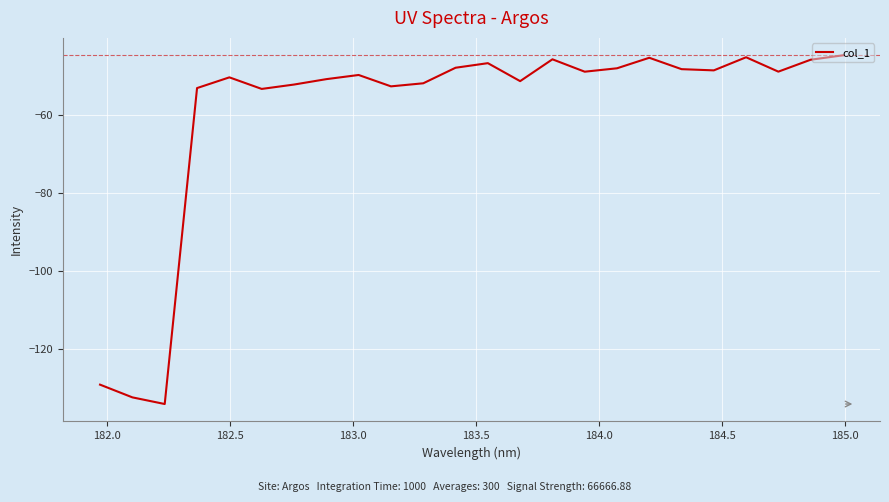

What is the maximum value shown in the chart?

-44.8